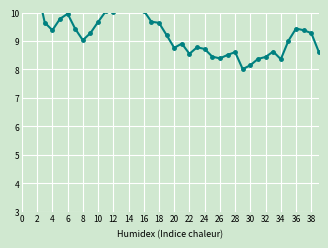

Is it true that the value at 27 is 2.0?

False